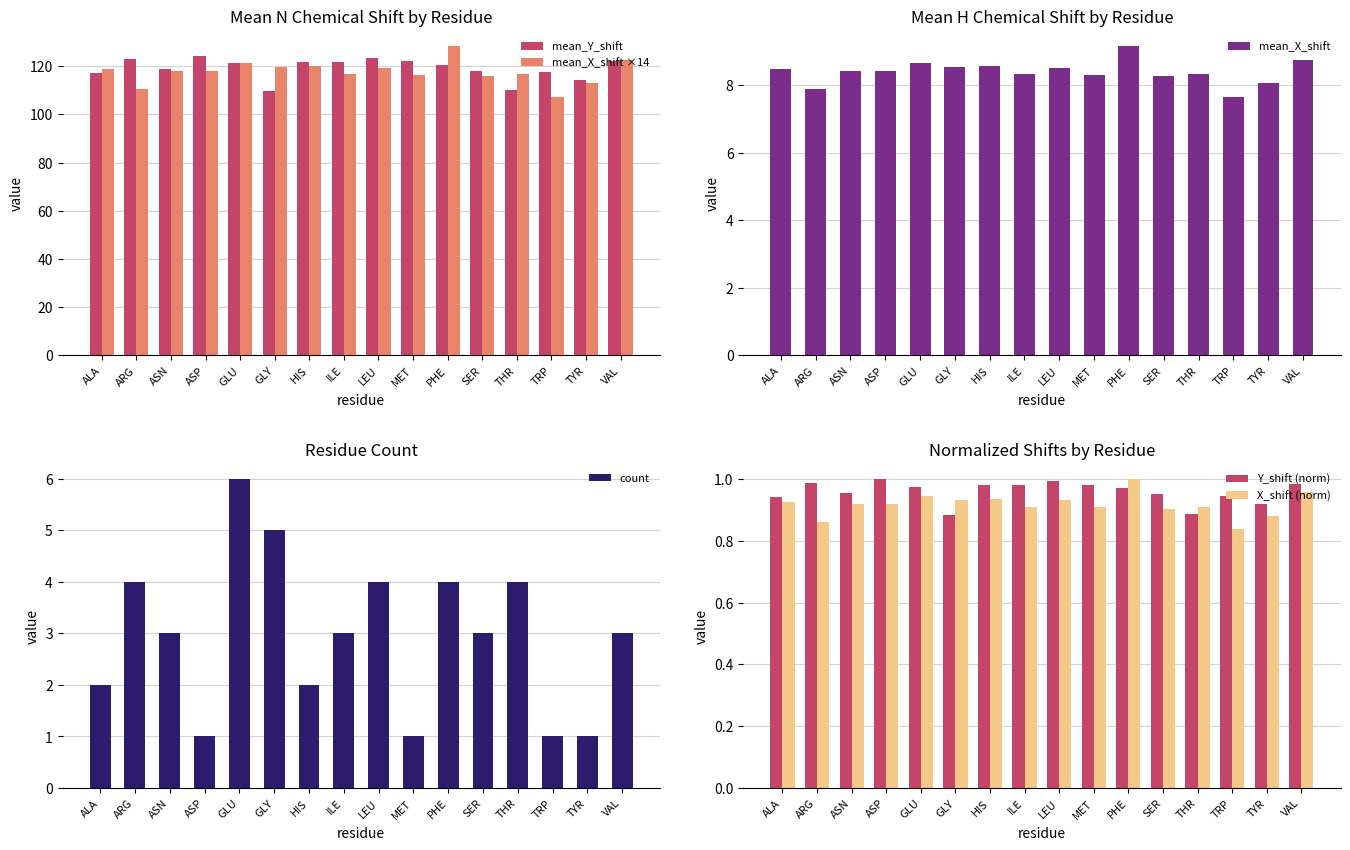

What position from the left is ASP?

4